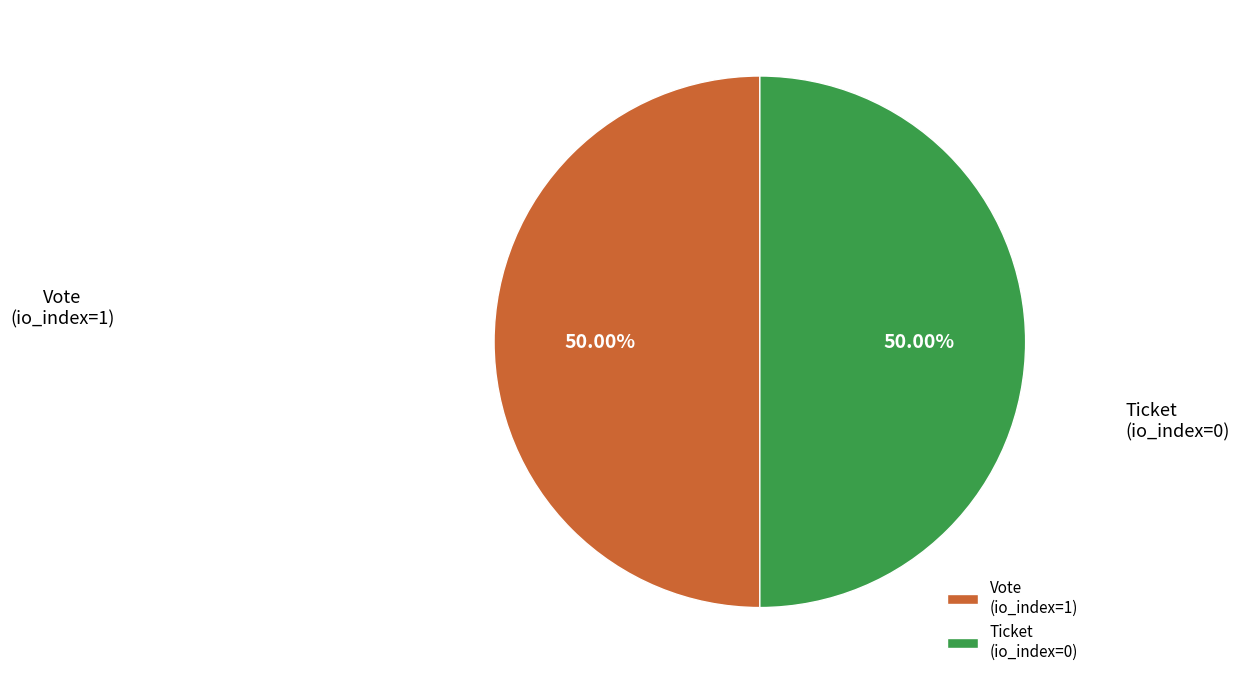

Approximately how many times larger is the value at Vote (io_index=1) compared to Ticket (io_index=0)?

1.0